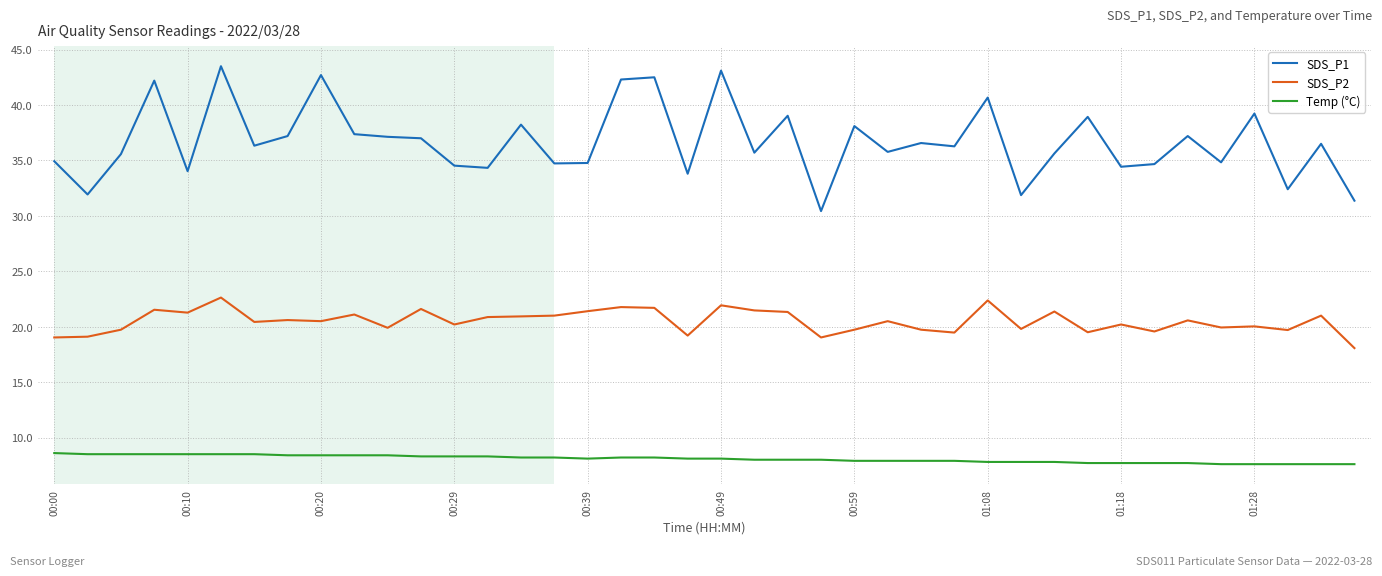

True or false: Temp (°C) and SDS_P2 intersect in this chart.

False